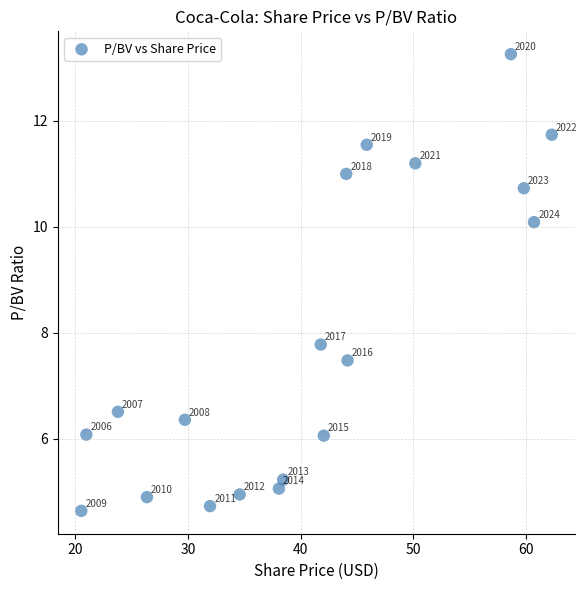

What is the range of Y values (max minus min)?

8.6